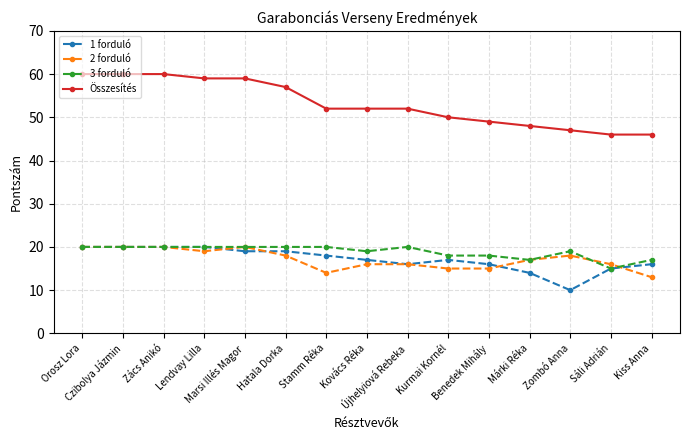

Which series has the largest total across all categories?

Összesítés